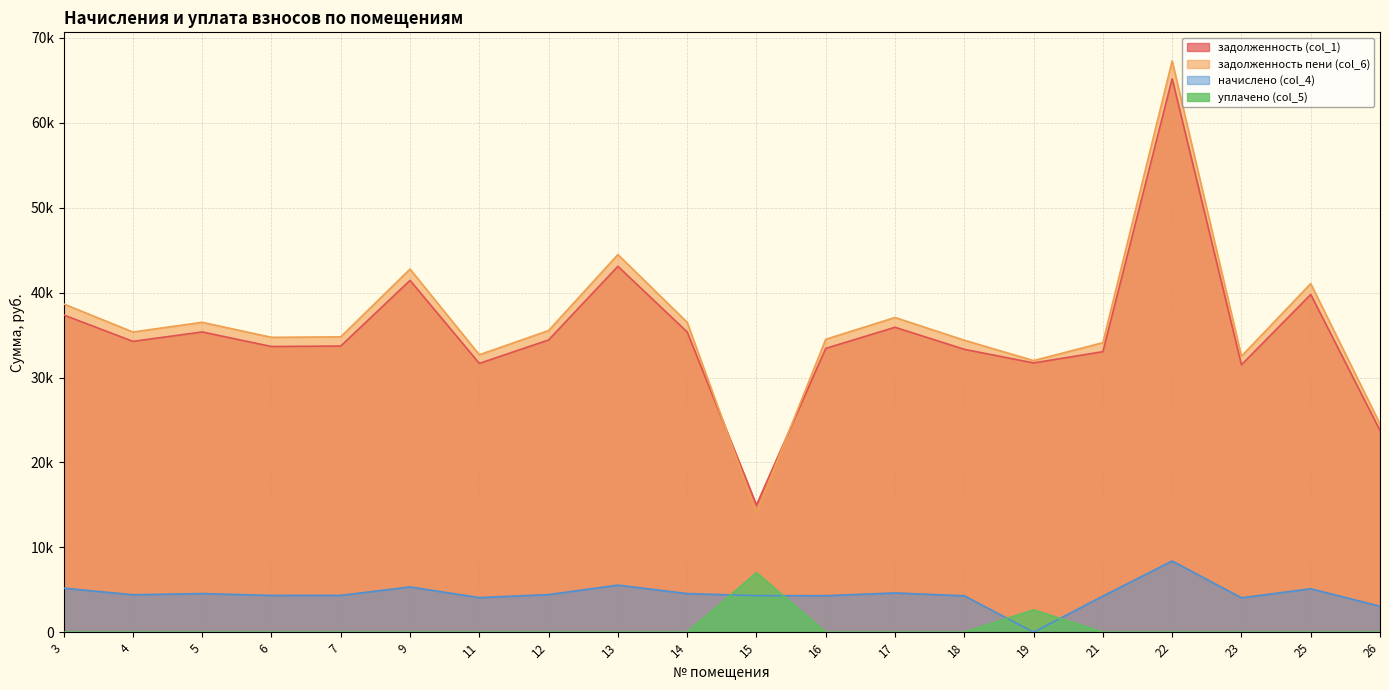

How many data points does each series have?

20